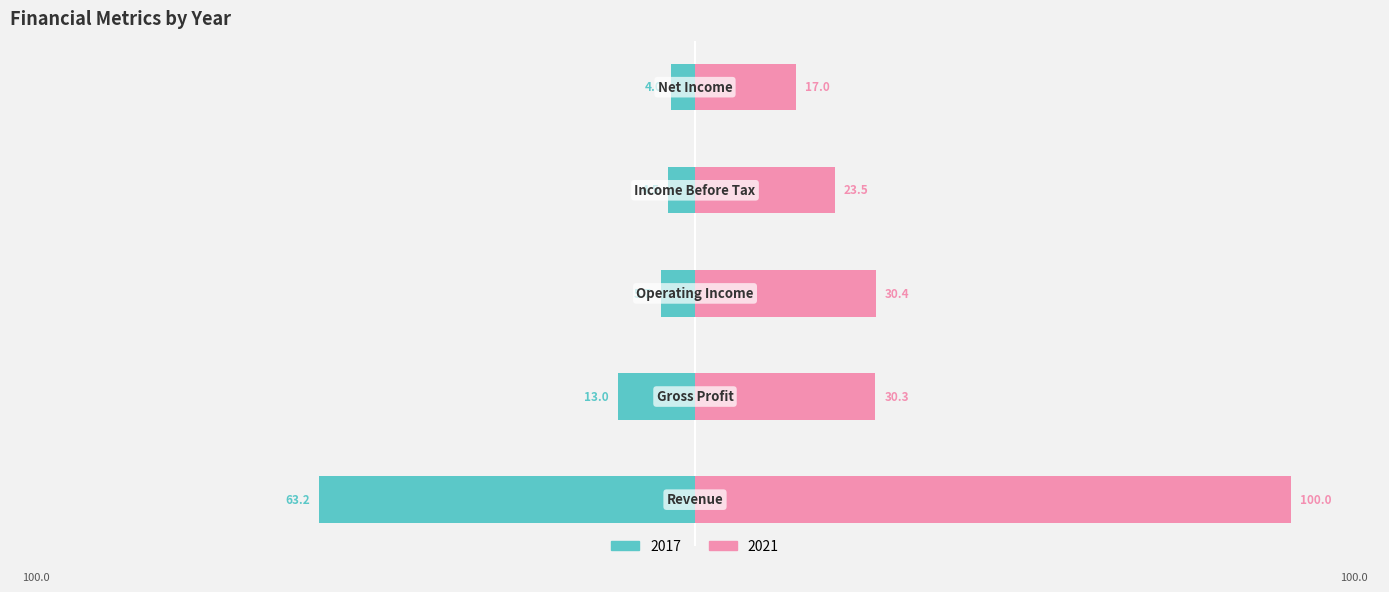

The value of 2017 at Net Income is -4.0. True or false?

True